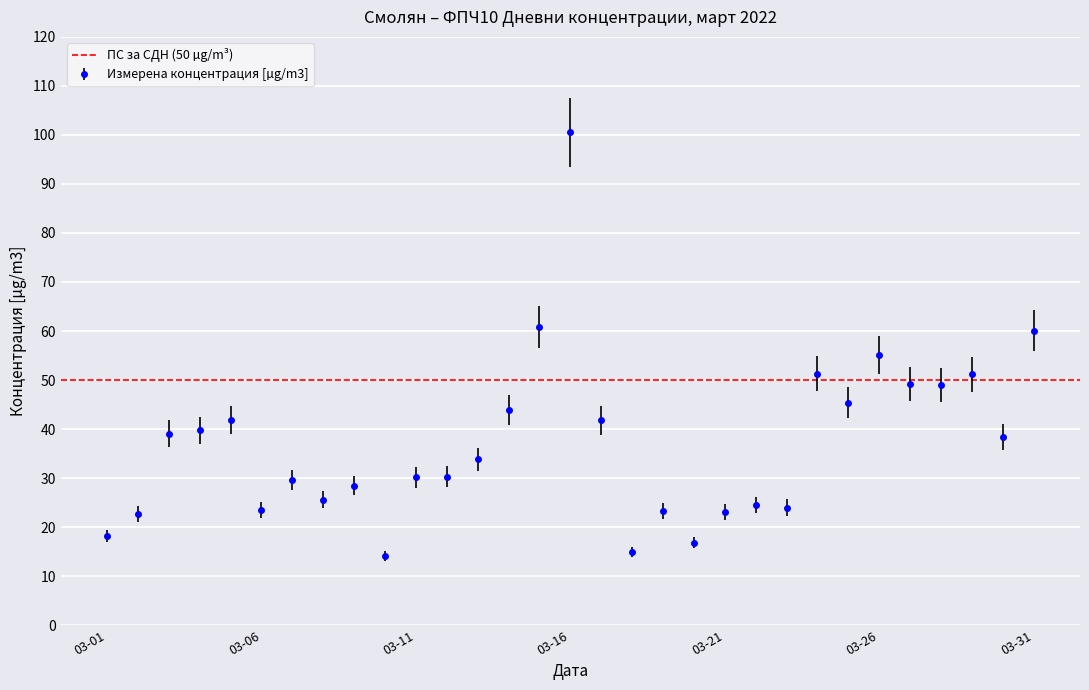

How many interior local peaks (higher than both neighbors) does the data have?

9